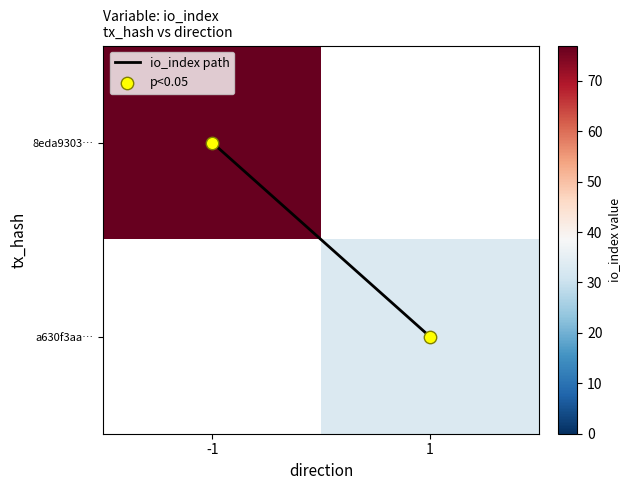

At which label is io_index path closest to 0?

-1